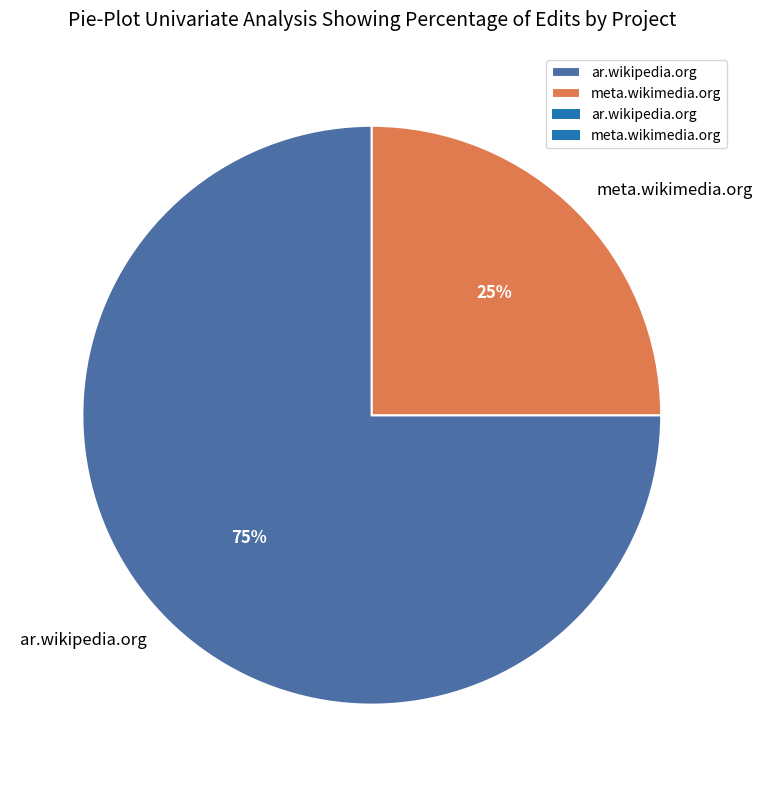

Does meta.wikimedia.org represent more than half of the total?

No